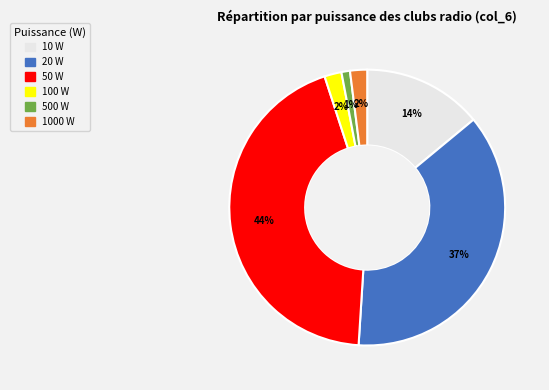

How many segments does this pie chart have?

6